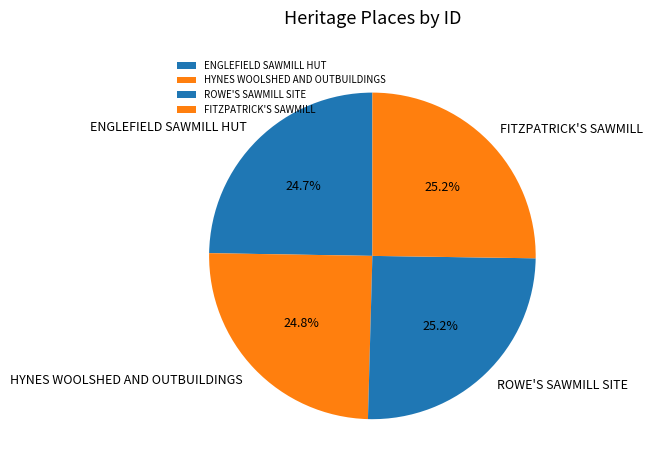

Is there any slice that represents more than half of the pie?

No